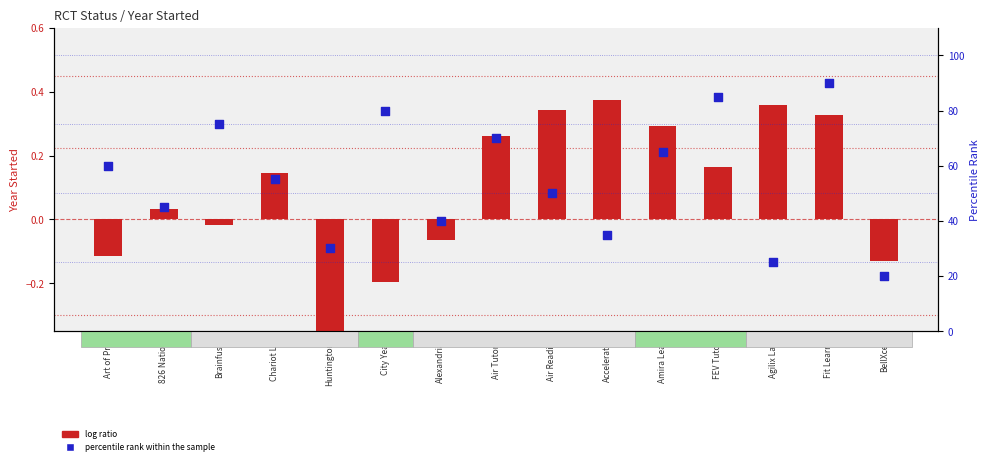

Which series contains the lowest Y value?

log ratio